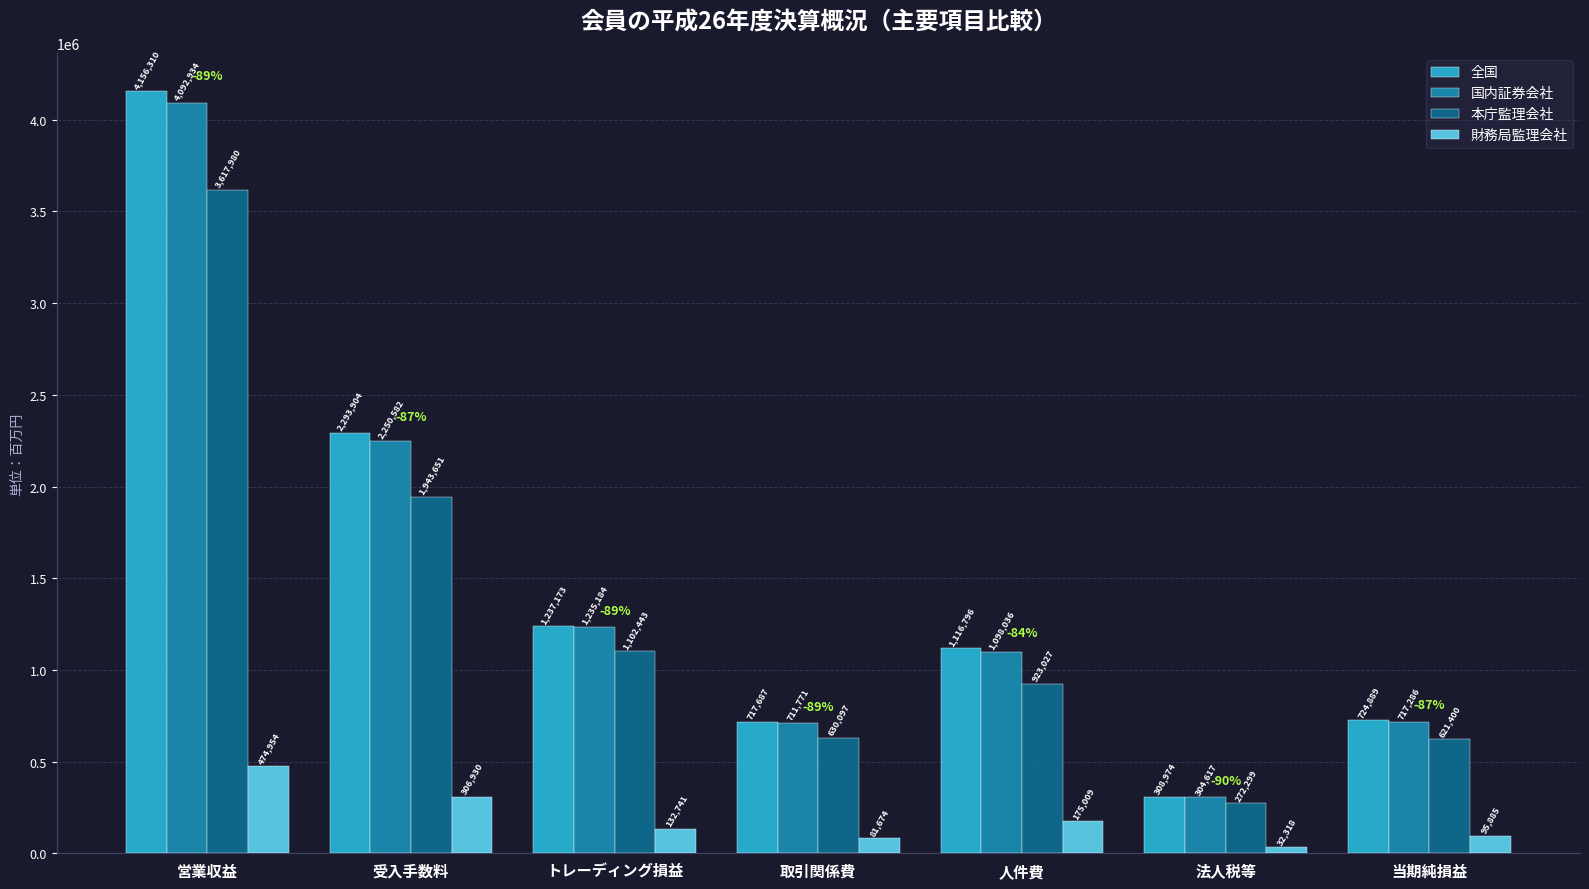

Count the number of categories in the chart.

7